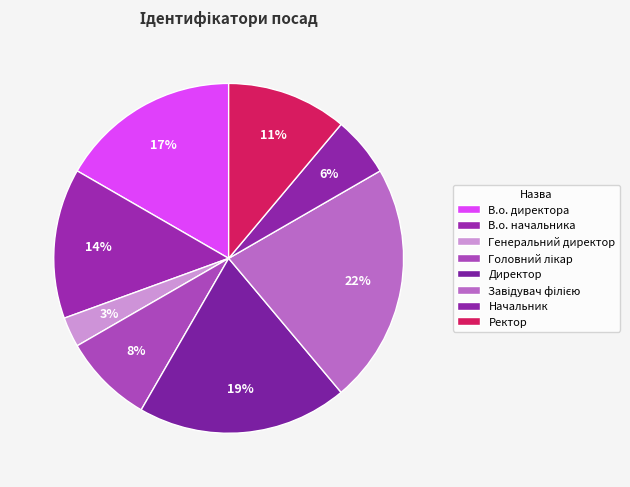

How many slices are in this pie chart?

8